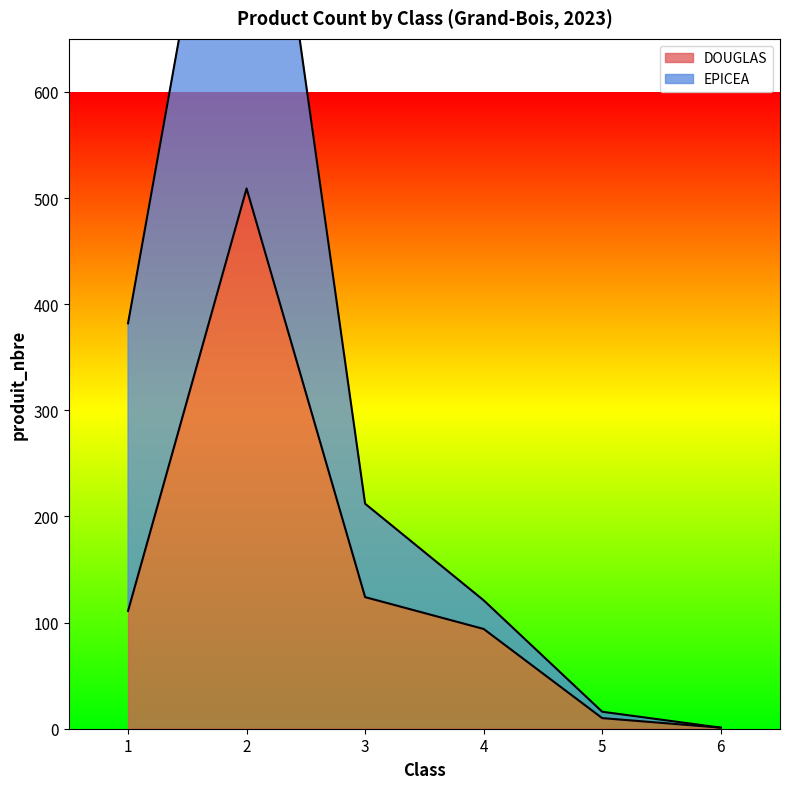

Reading left to right, transcribe all the data shown in this chart.

DOUGLAS: 1=111	2=509	3=124	4=94	5=10	6=1
EPICEA: 1=382	2=1005	3=212	4=121	5=16	6=1